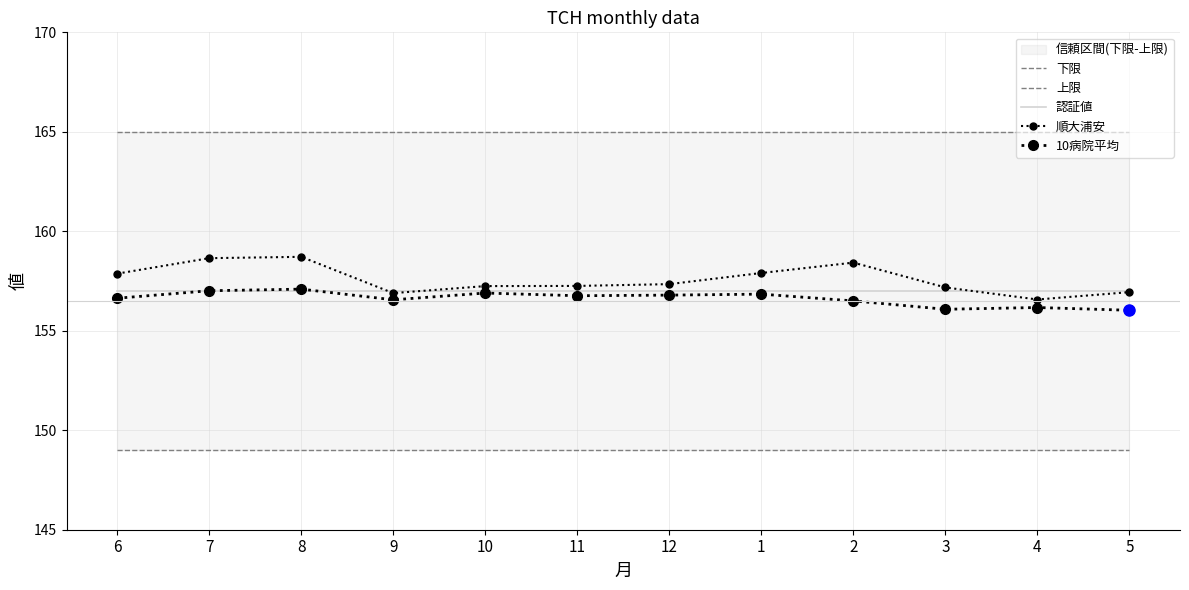

What is the total value across all series at 7?

786.7